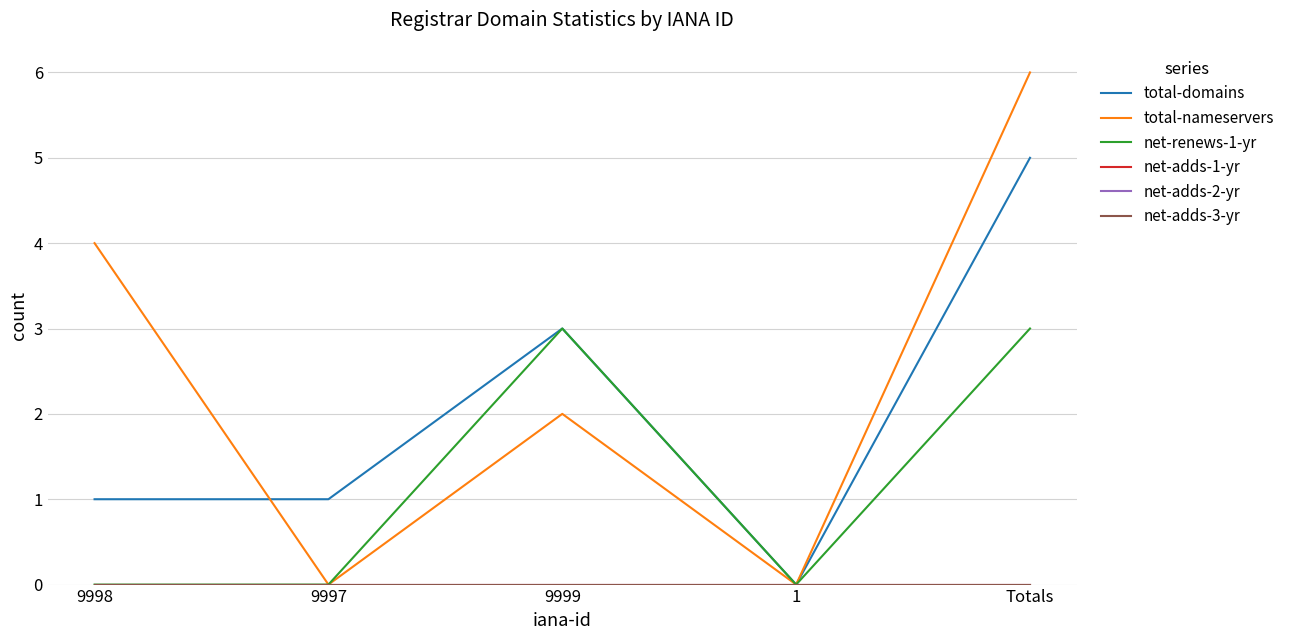

Is this an area chart (filled region under the line)?

No